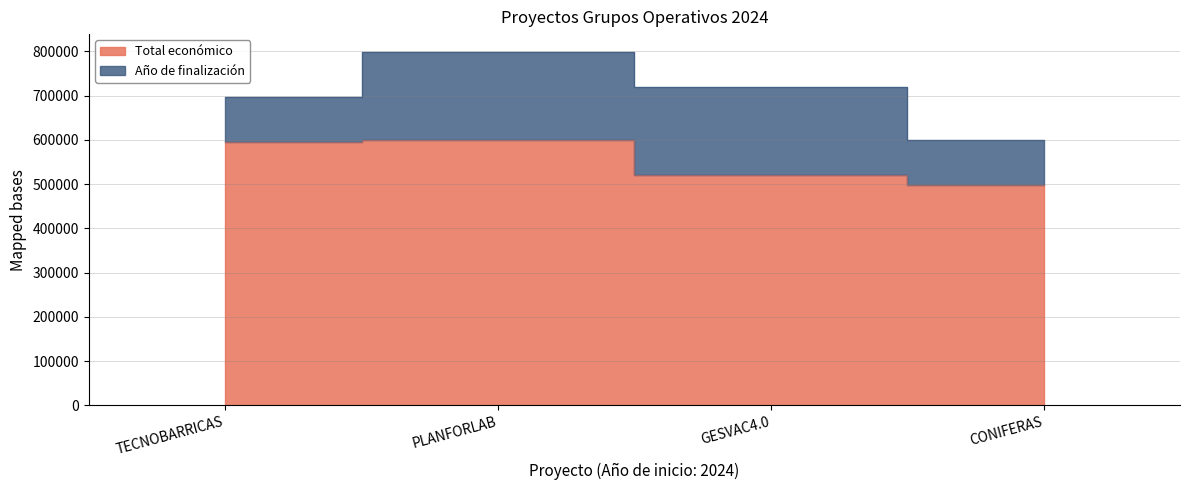

Approximately how many times larger is the value at TECNOBARRICAS compared to GESVAC4.0?

1.1